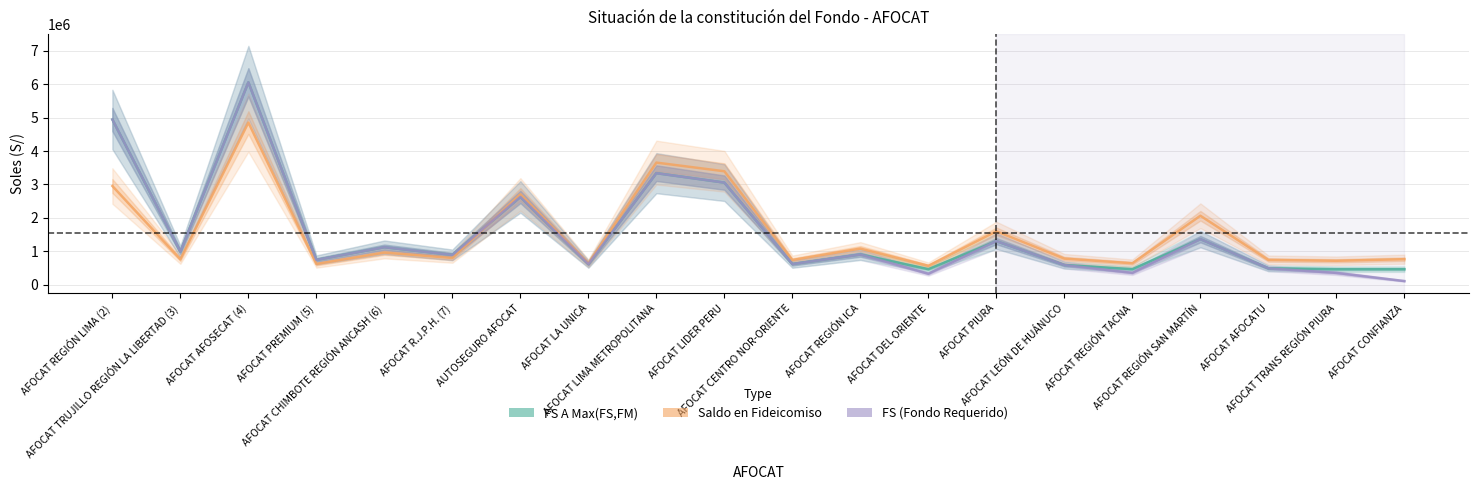

At which category is the sum across all series the highest?

AFOCAT AFOSECAT (4)